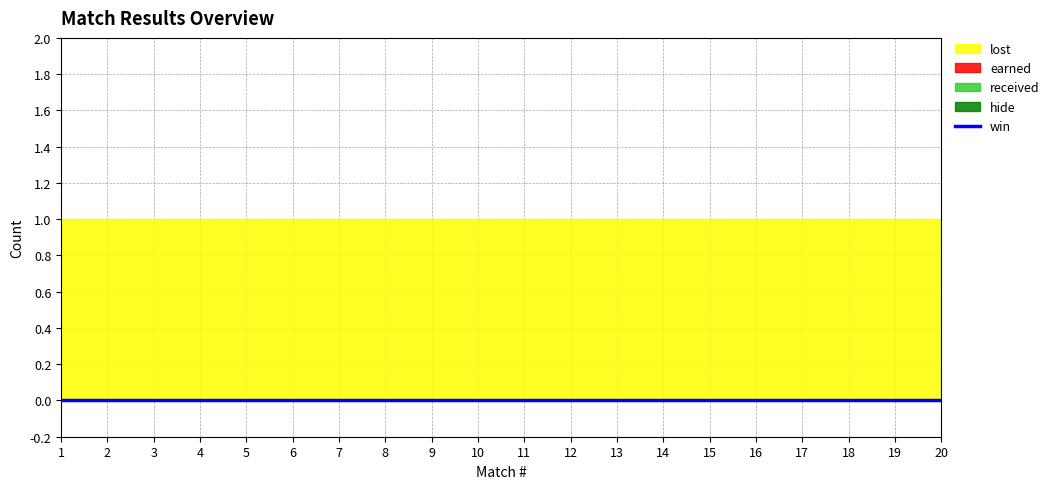

Which has a higher value, 10 or 13?

10